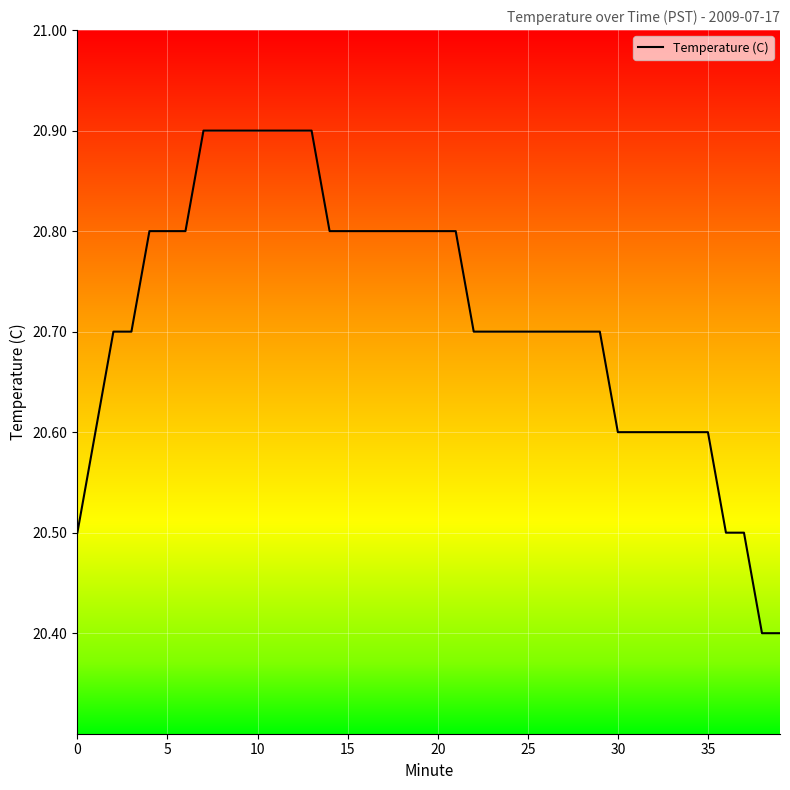

What is the minimum value shown in the chart?

20.4